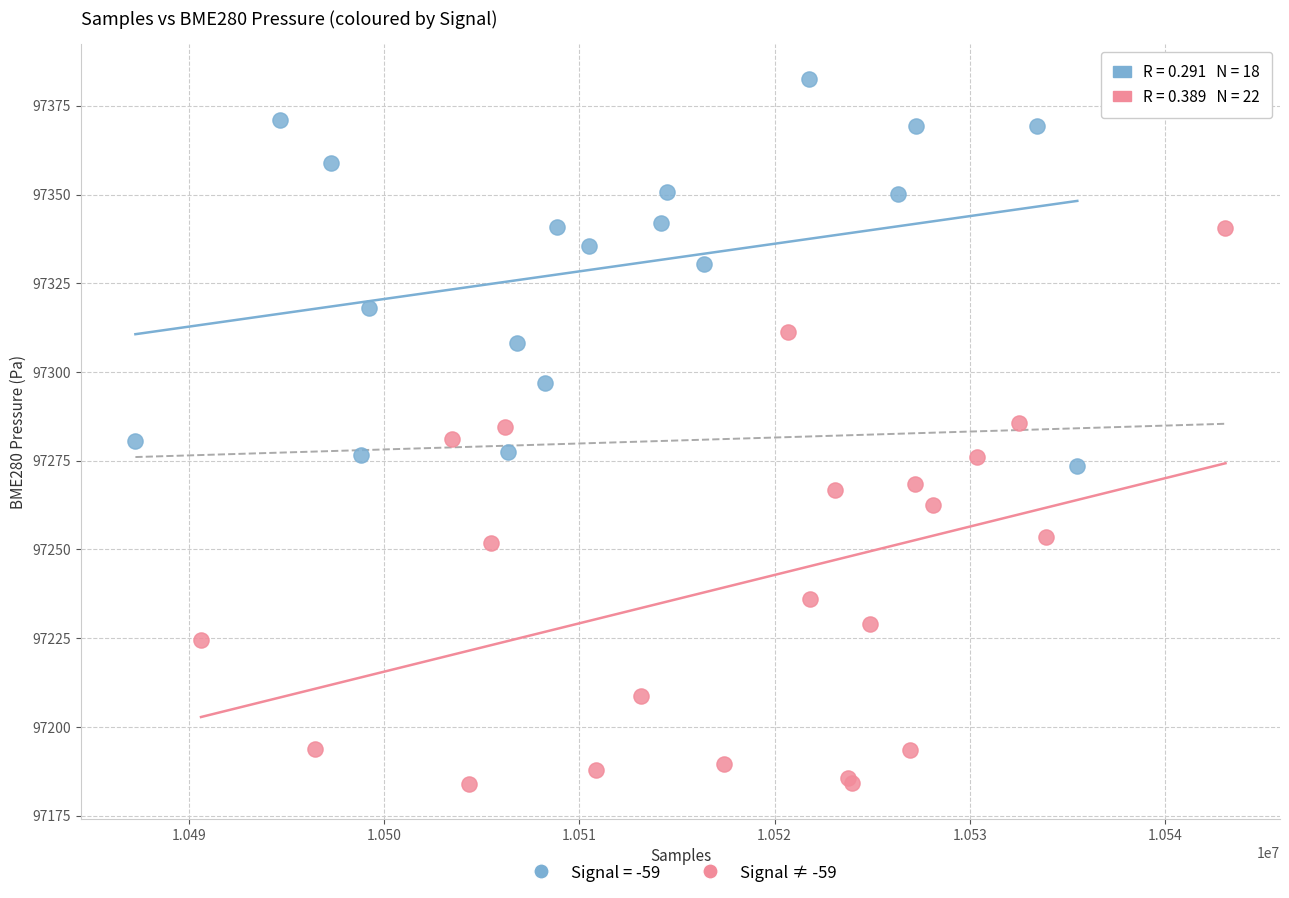

Which series contains the lowest Y value?

Signal ≠ -59